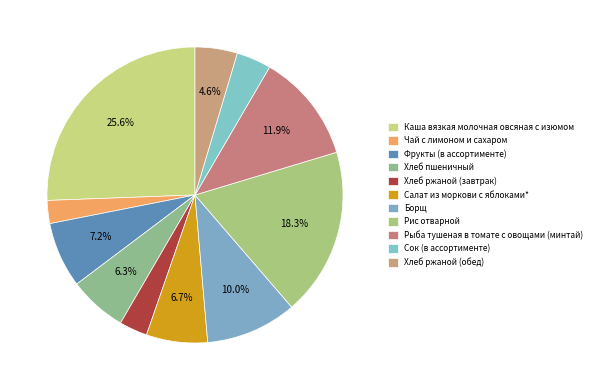

Is there any slice that represents more than half of the pie?

No